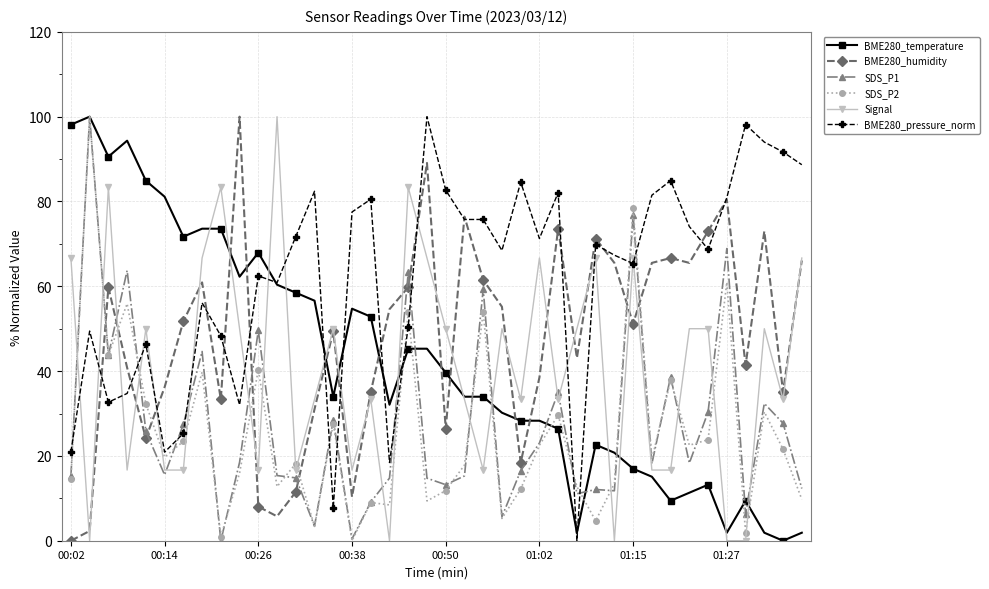

In BME280_humidity, how many points are higher than both neighbors (excluding endpoints)?

11